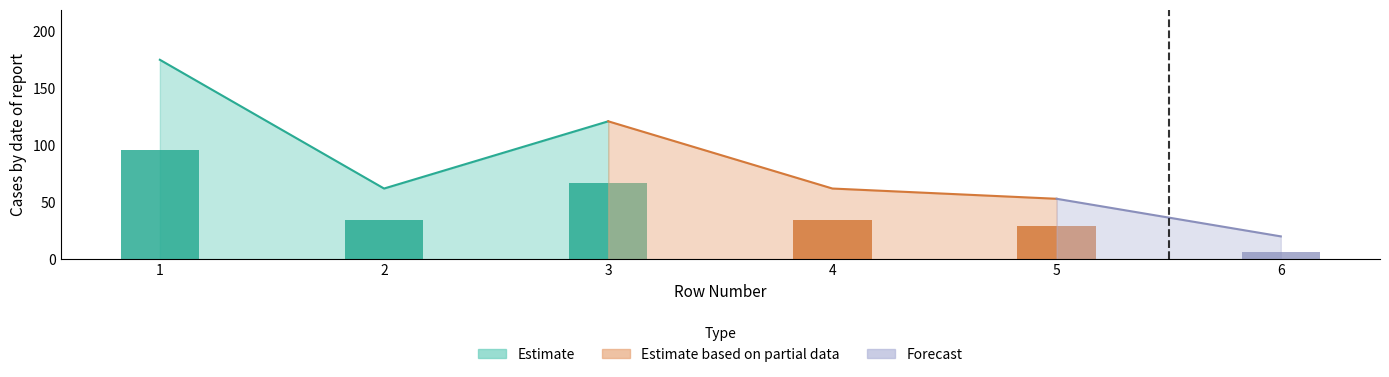

What is the difference between the maximum and minimum values?

155